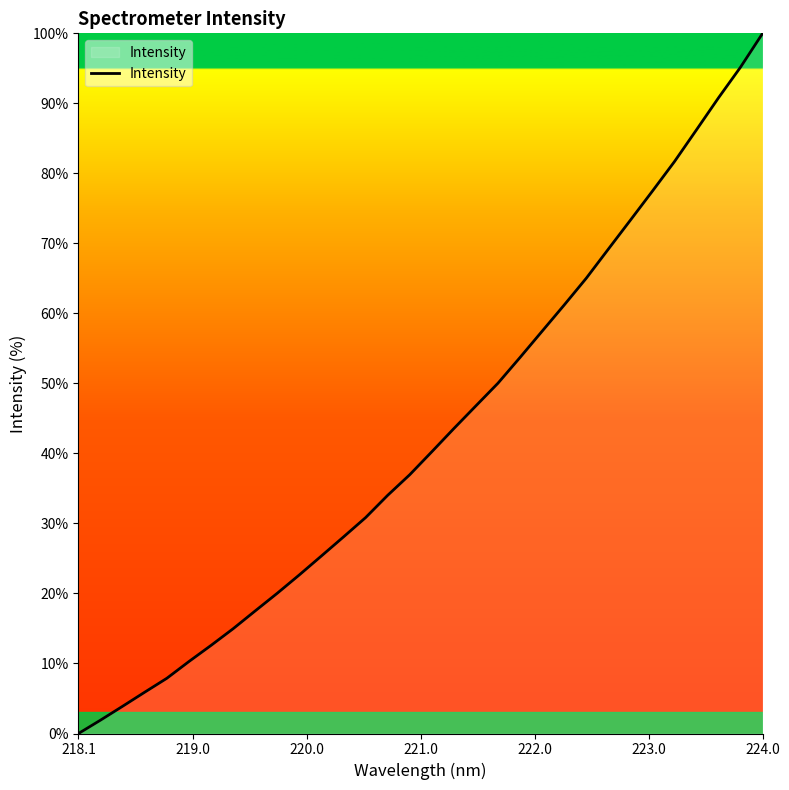

What is the difference between the maximum and minimum values?

100.0